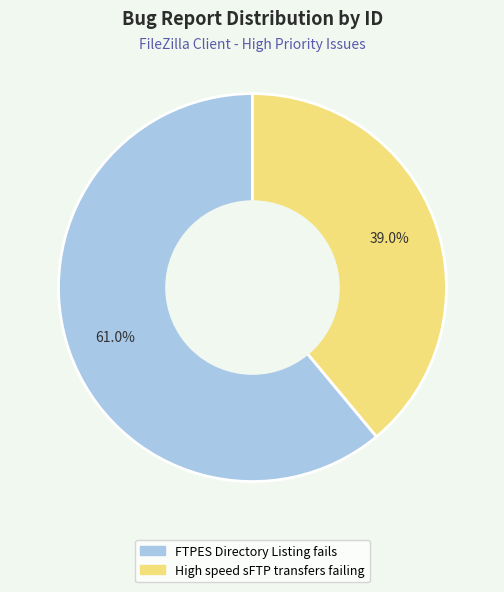

To the nearest percent, what is the difference between the FTPES Directory Listing fails and High speed sFTP transfers failing slice percentages?

22%